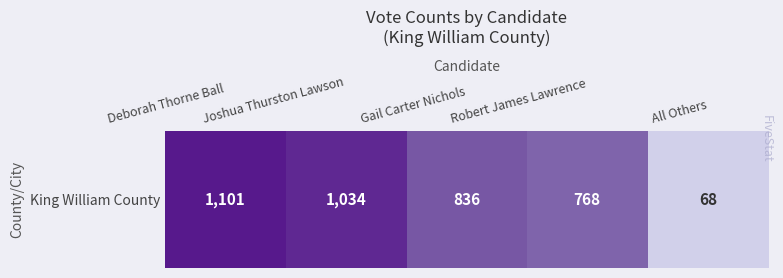

Reading right to left, transcribe all the data shown in this chart.

All Others=68	Robert James Lawrence=768	Gail Carter Nichols=836	Joshua Thurston Lawson=1034	Deborah Thorne Ball=1101